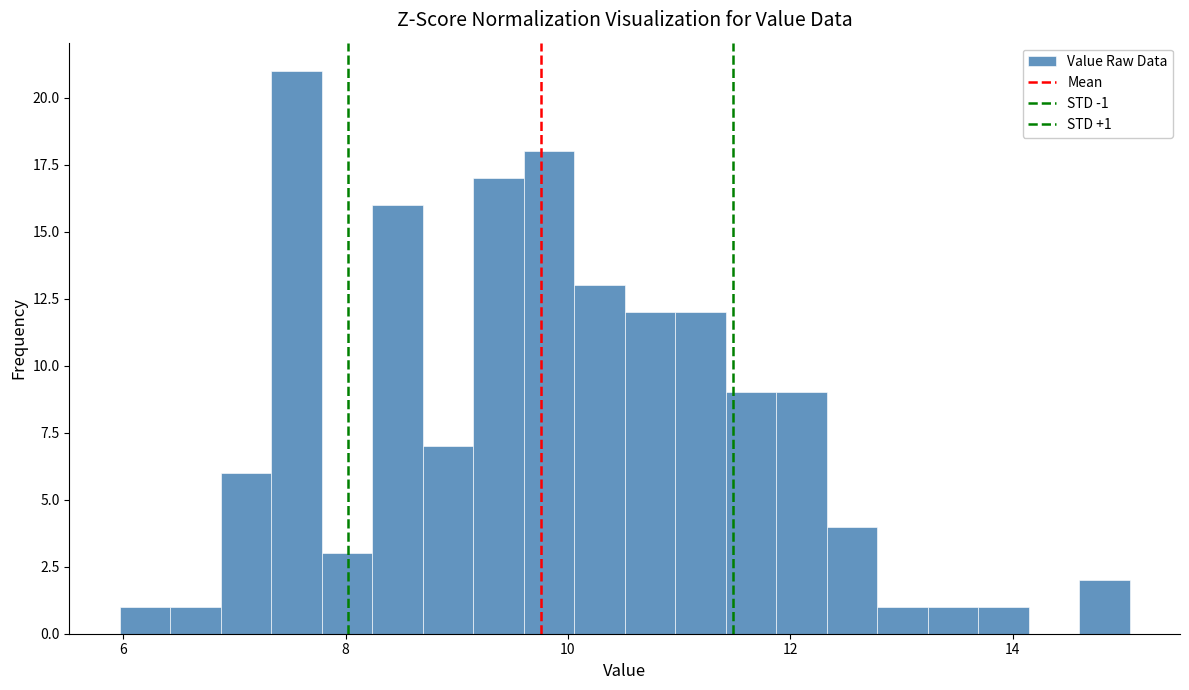

Around what value on the x-axis is the tallest bar? Give the approximate position of its centre, as read against the axis.

7.6